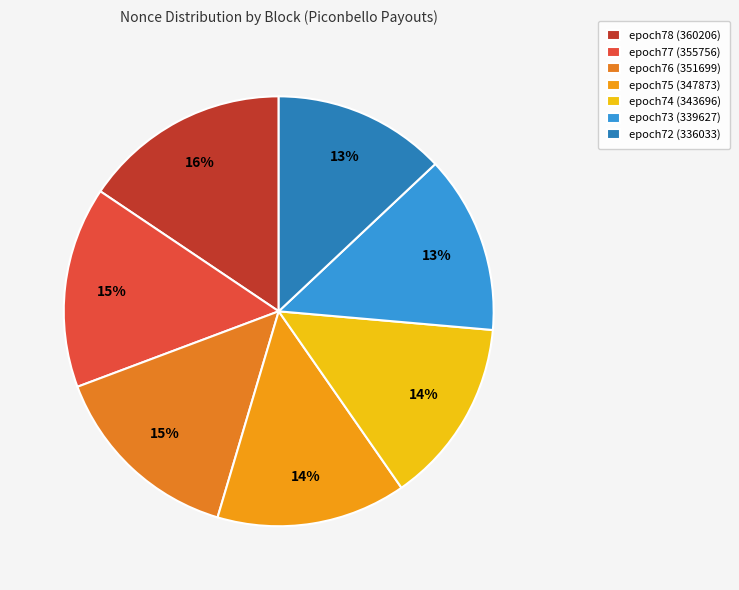

What percentage is the epoch78 (360206) slice, to the nearest percent?

16%